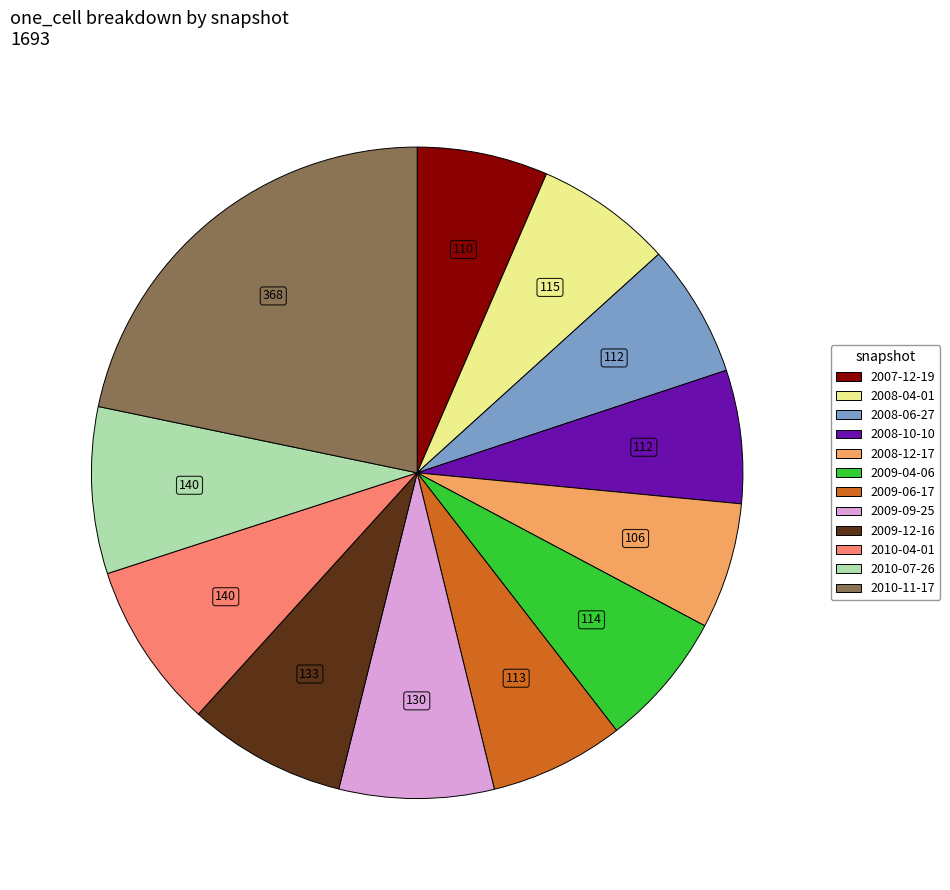

Which category has the biggest portion of the pie?

2010-11-17